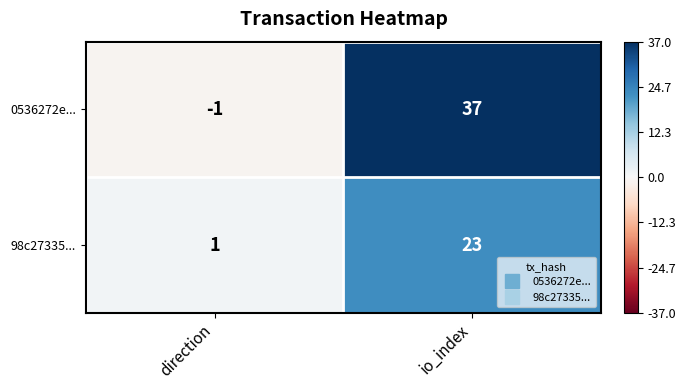

What is the difference between the maximum and minimum values in the 98c27335... series?

22